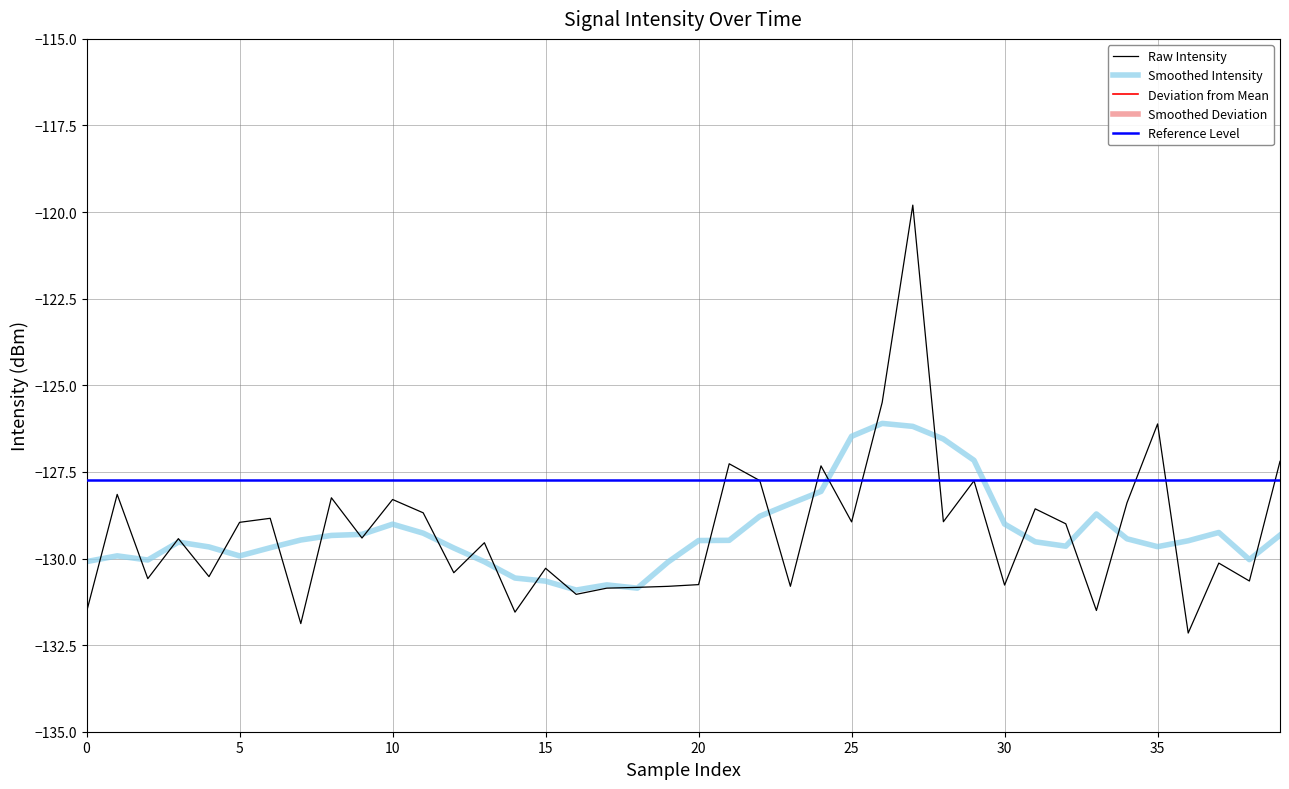

The Reference Level series shows -127.7 at 0. True or false?

True